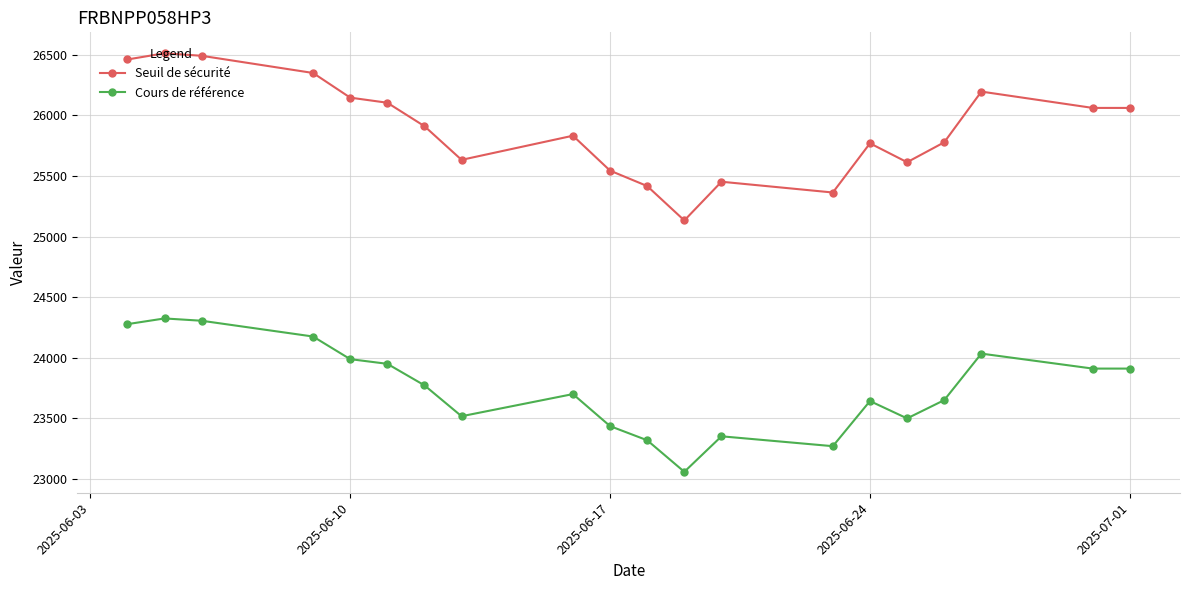

The value of Cours de référence at 2025-07-01 is 41560.1. True or false?

False